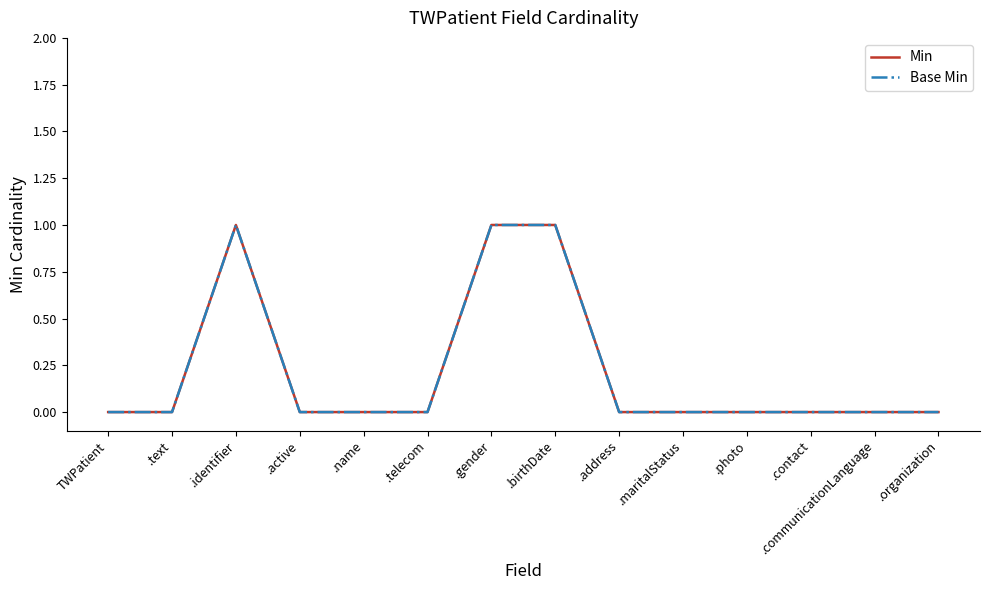

At which category is the sum across all series the highest?

.identifier